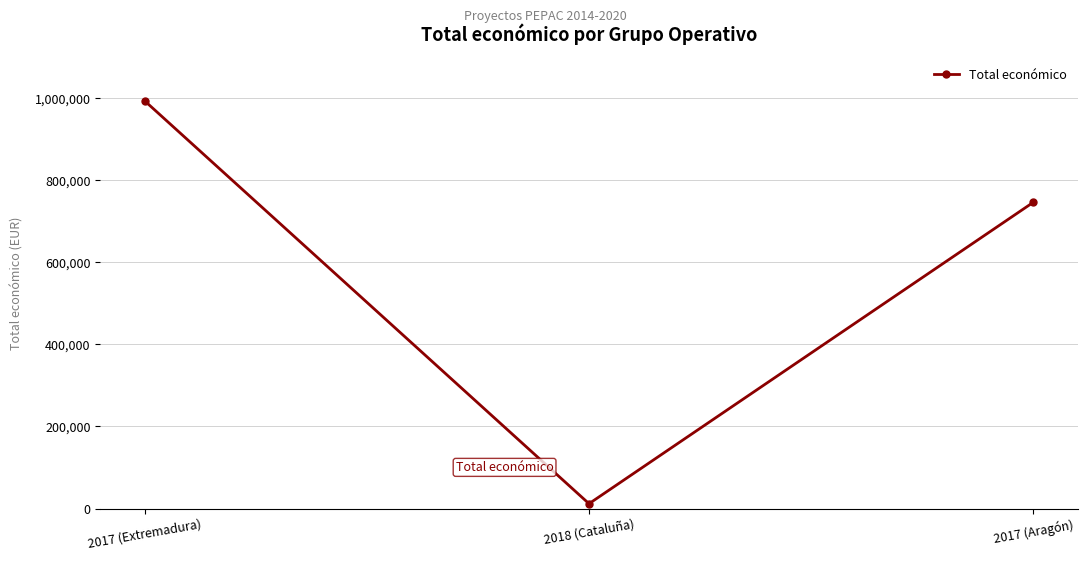

Is it true that the value at 2017 (Extremadura) is 289670?

False